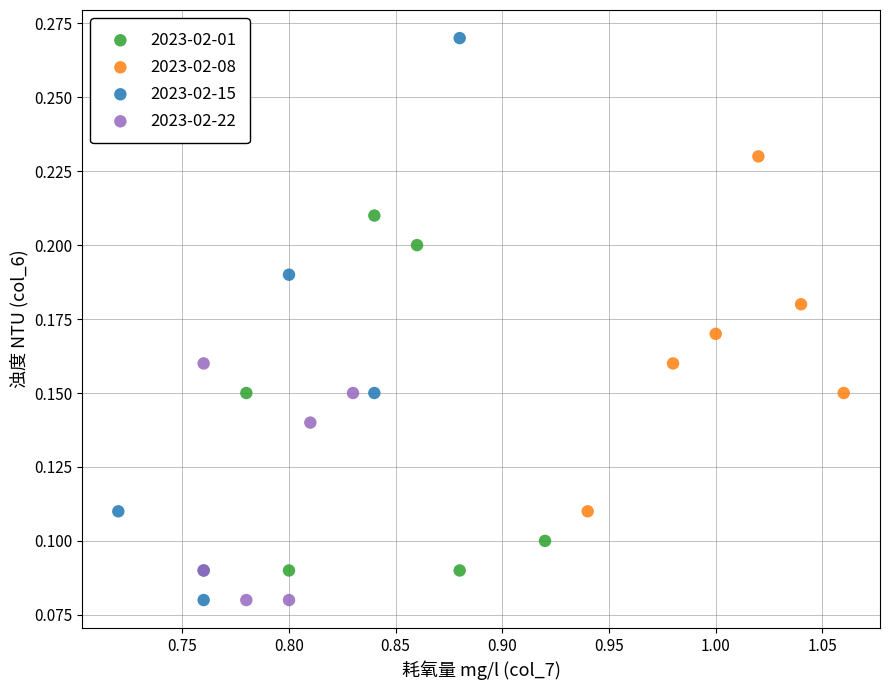

Which series has the widest spread of Y values?

2023-02-15